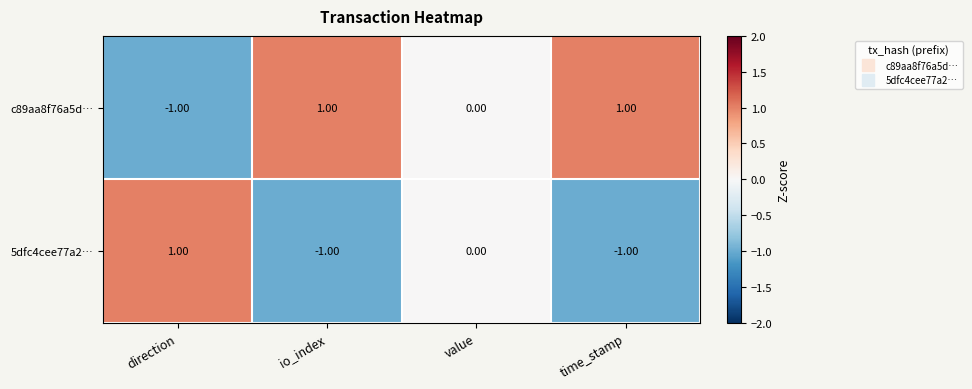

What is the smallest value displayed?

-1